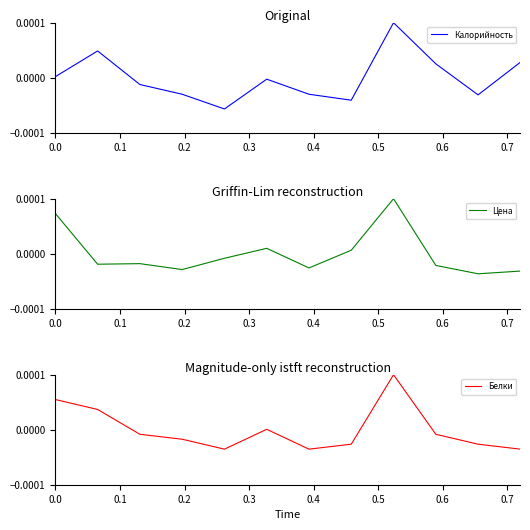

How many data points in Цена are above 0?

4